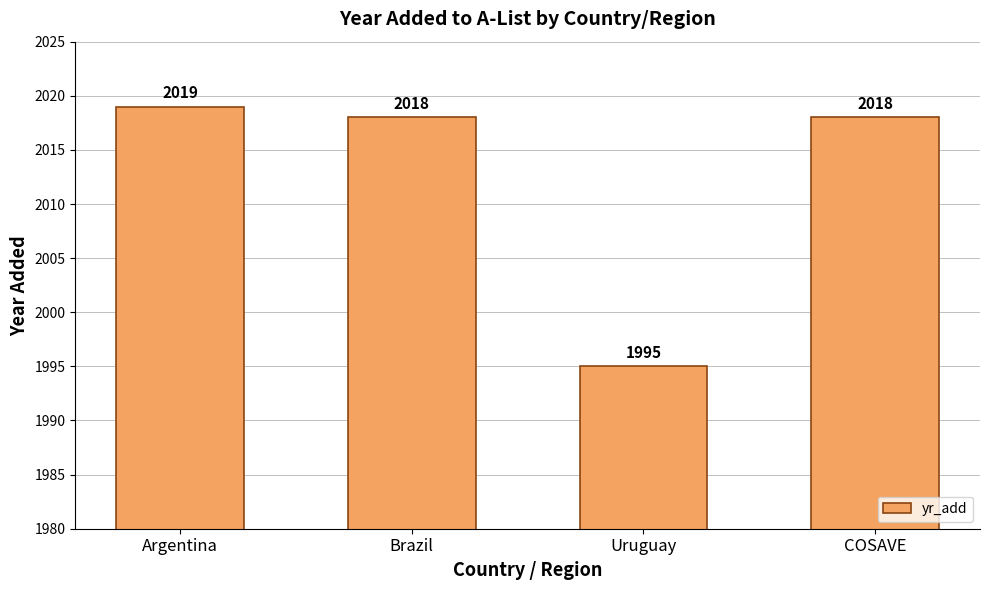

Which has a higher value, Uruguay or COSAVE?

COSAVE